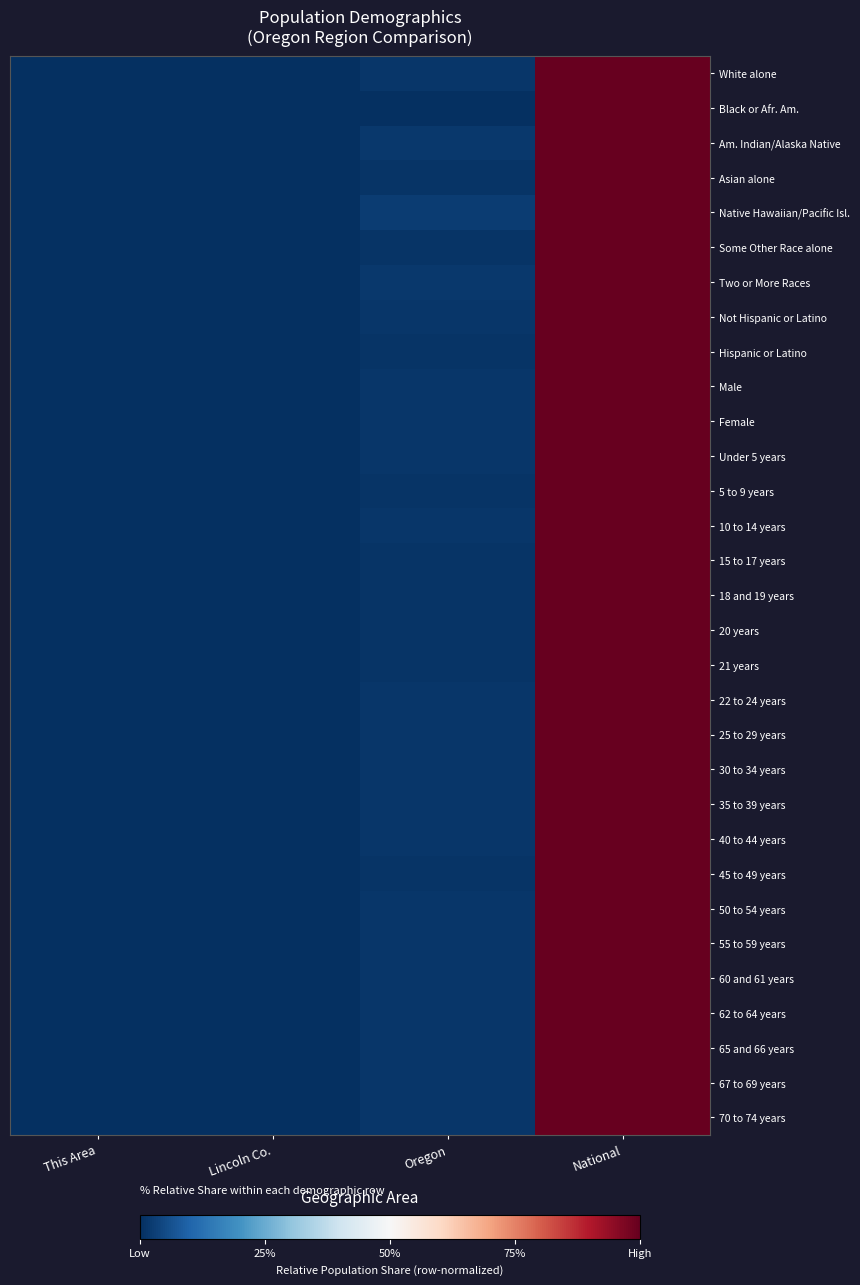

How many data points does each series have?

4